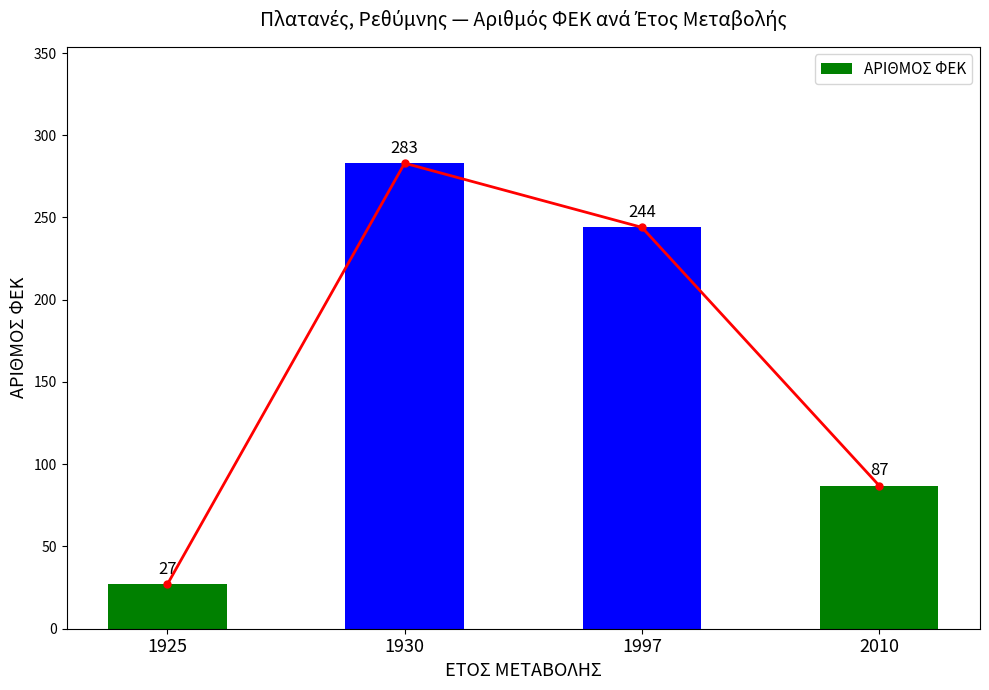

List the labels in order of value, smallest first.

1925, 2010, 1997, 1930